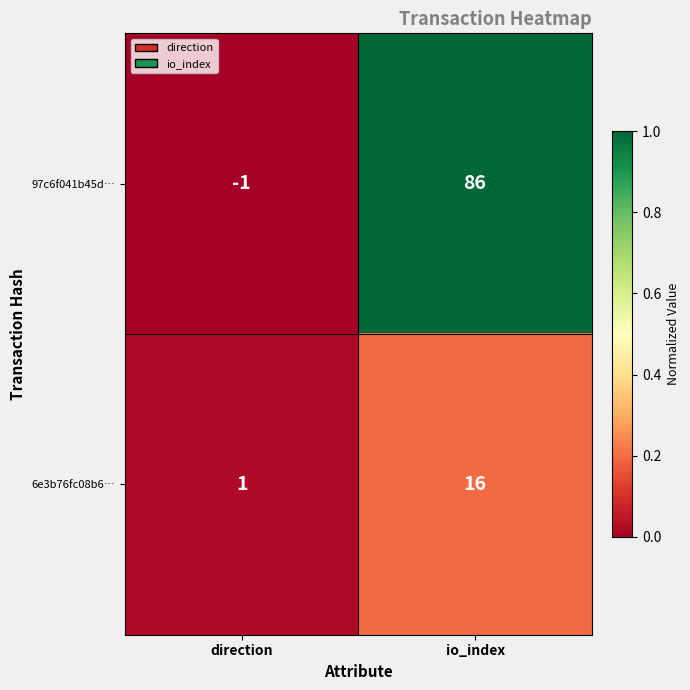

Where is 97c6f041b45d… nearest to the value 42?

direction